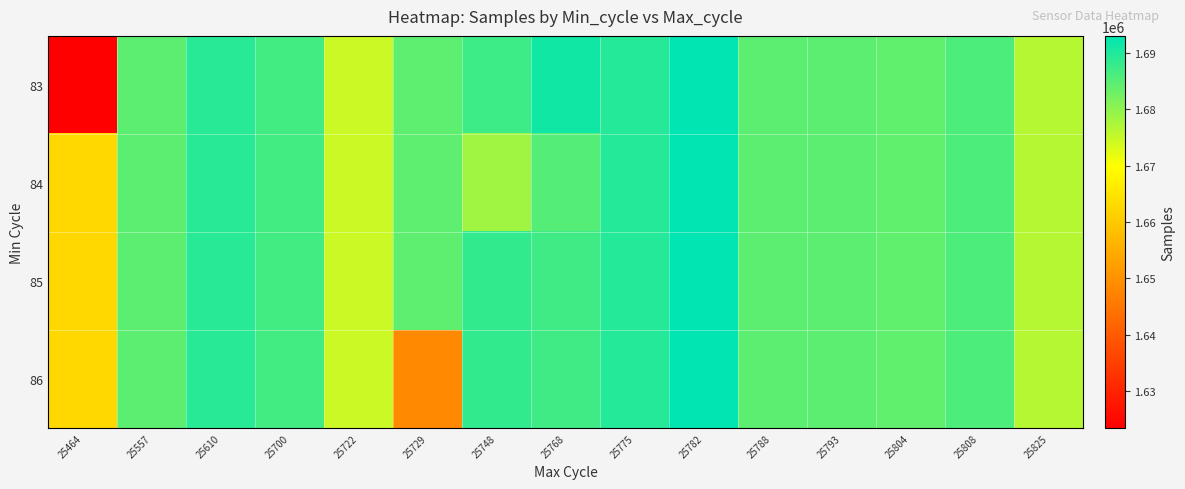

Which has a higher value, 25610 or 25808?

25610